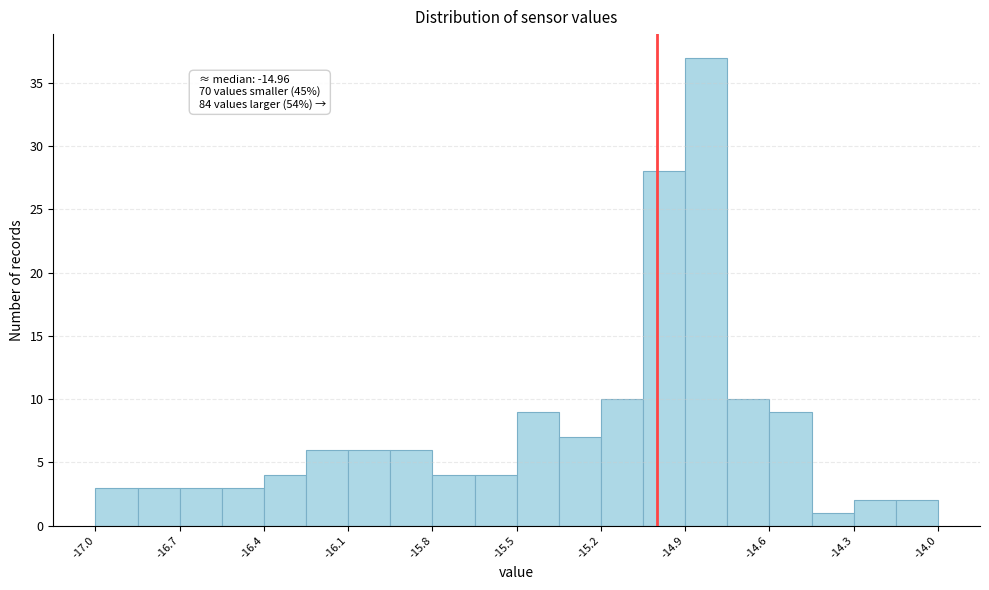

Around what value on the x-axis is the tallest bar? Give the approximate position of its centre, as read against the axis.

-14.80